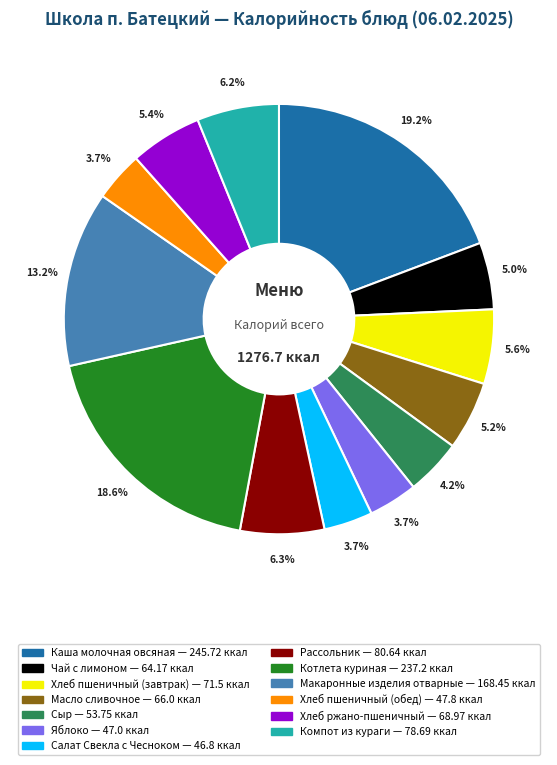

To the nearest percent, what is the combined percentage of Масло сливочное and Салат Свекла с Чесноком?

9%